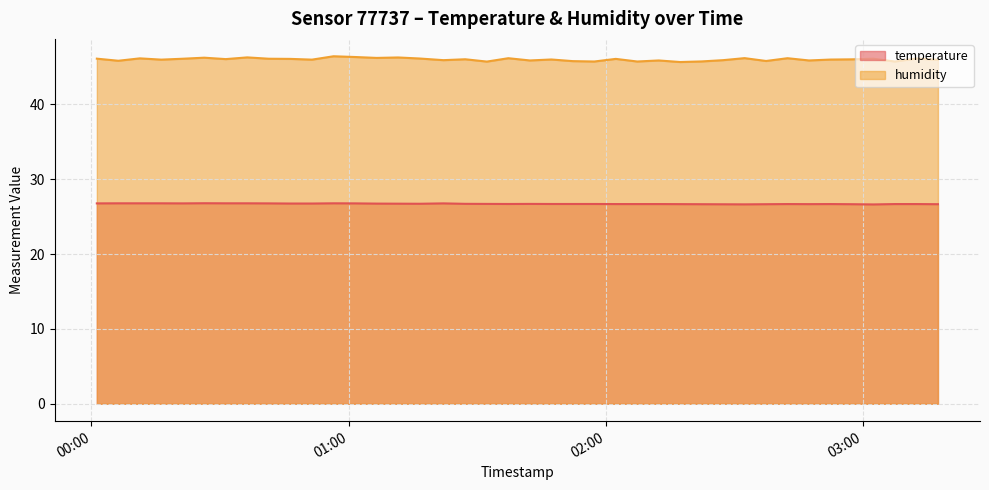

What is the label of the 37th point from the left?

2023-09-08T03:02:27